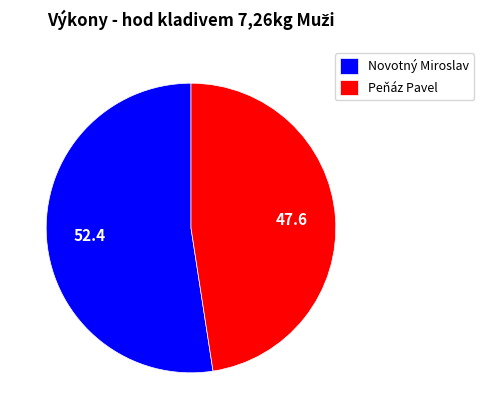

How many segments does this pie chart have?

2